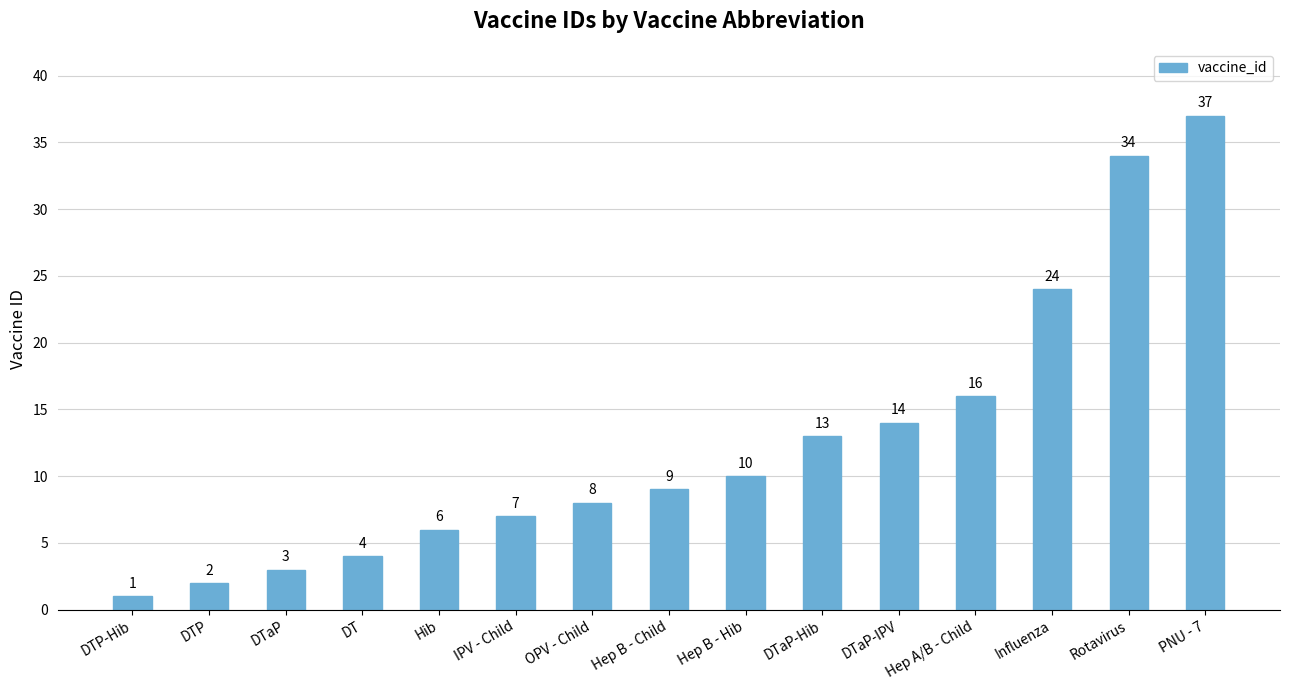

At which category does the chart reach its minimum across all series?

DTP-Hib